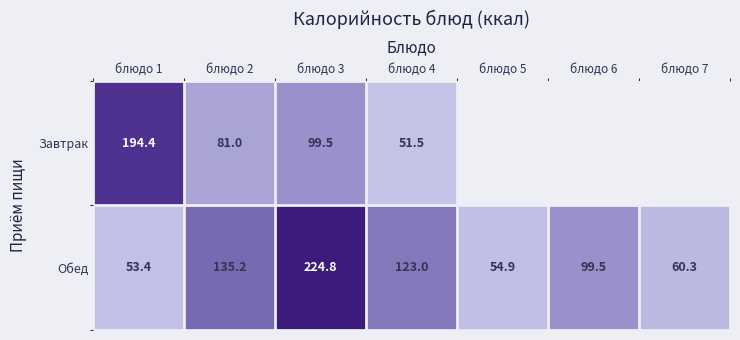

What is the average value of the Обед series?

107.3